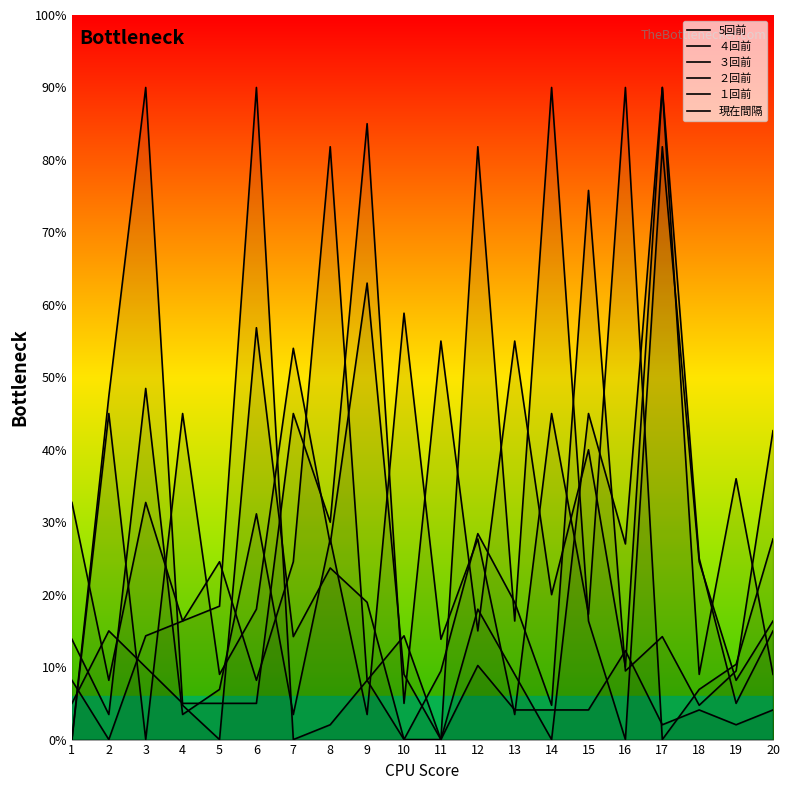

The 現在間隔 series shows 16.4 at 16. True or false?

False